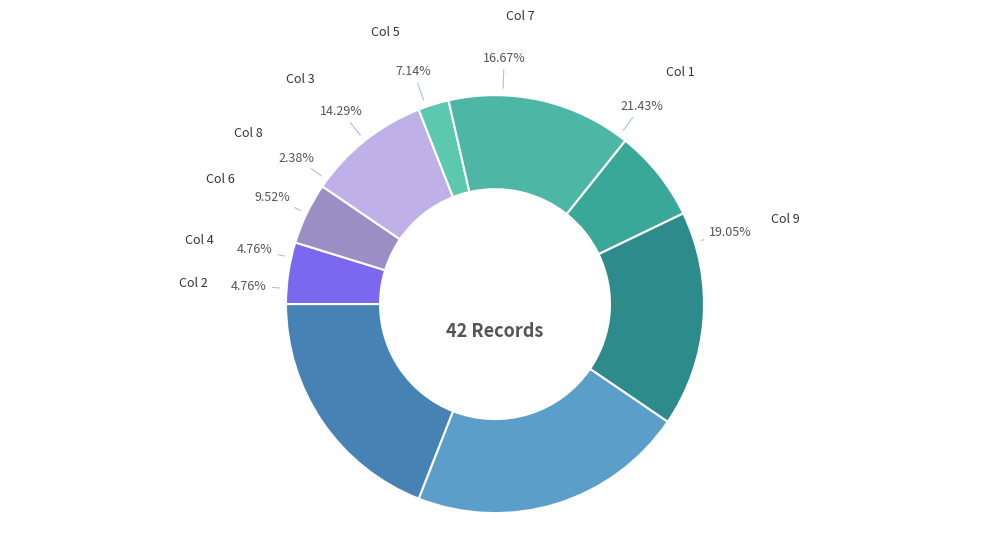

Is there a majority slice in this chart?

No